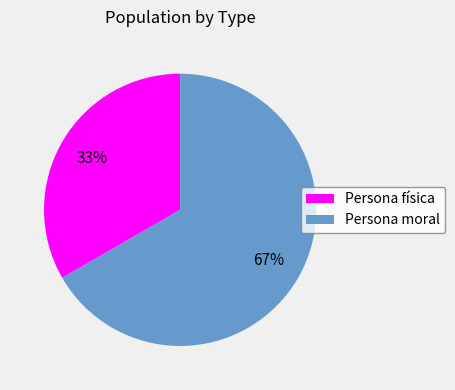

To the nearest percent, what is the combined percentage of Persona física and Persona moral?

100%